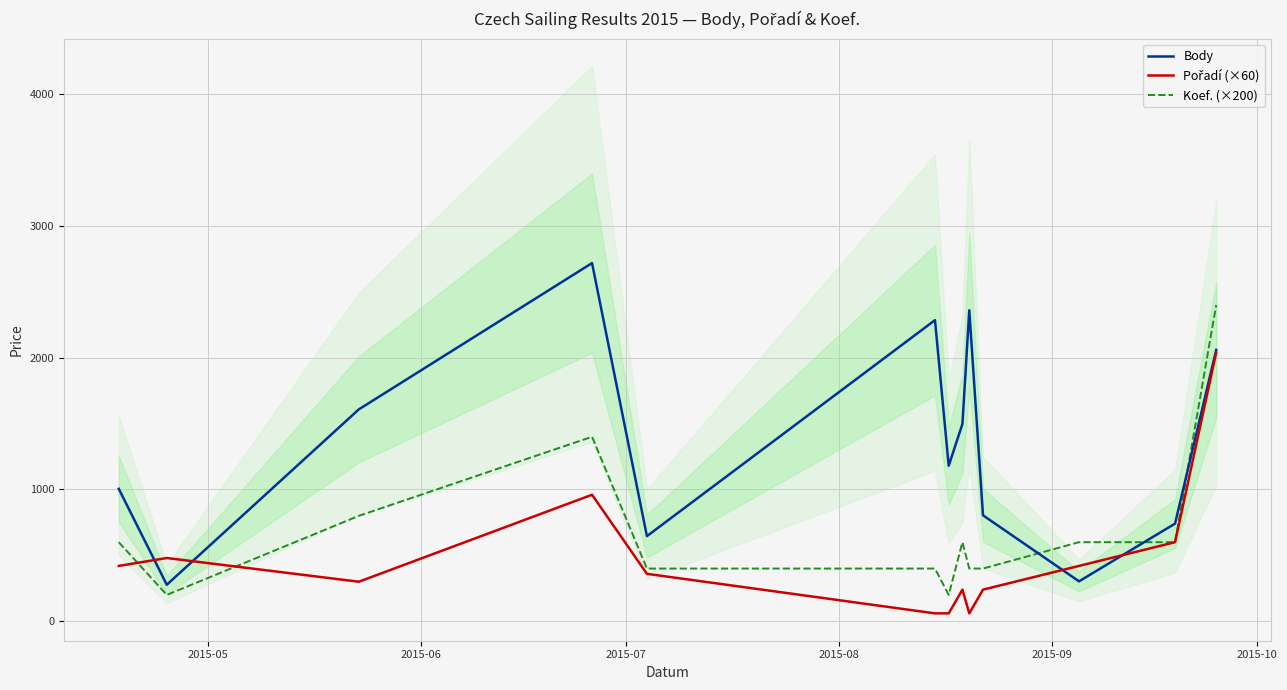

True or false: Koef. (×200) and Body intersect in this chart.

True